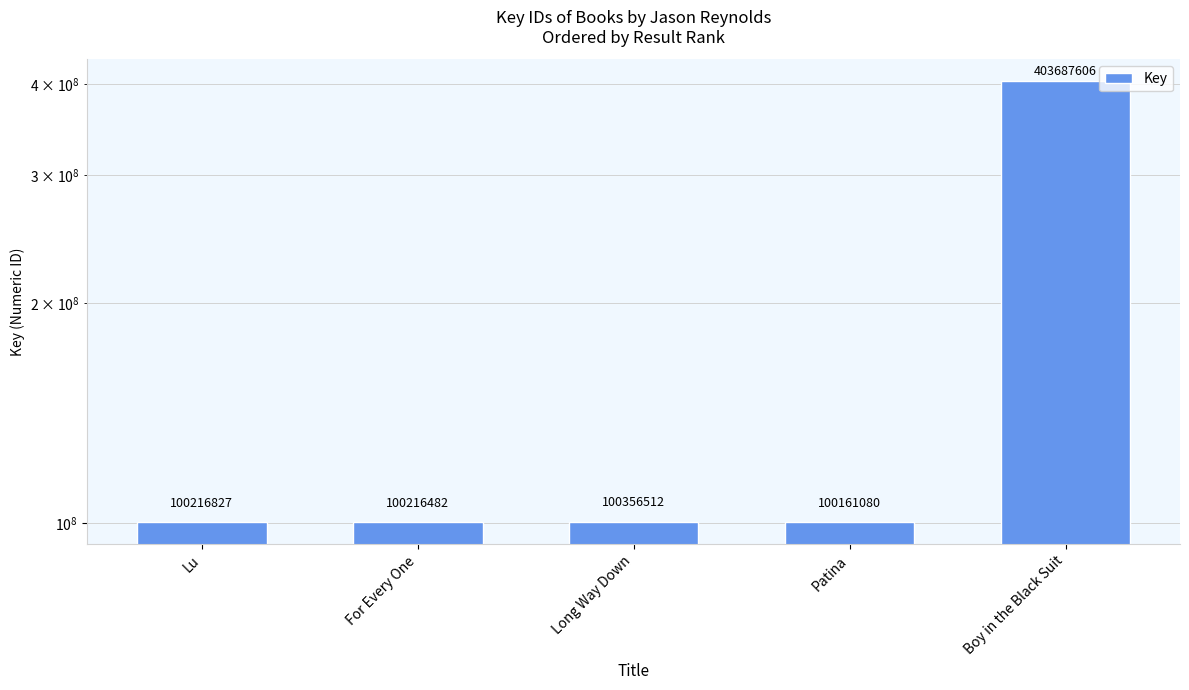

What is the smallest value displayed?

100161080